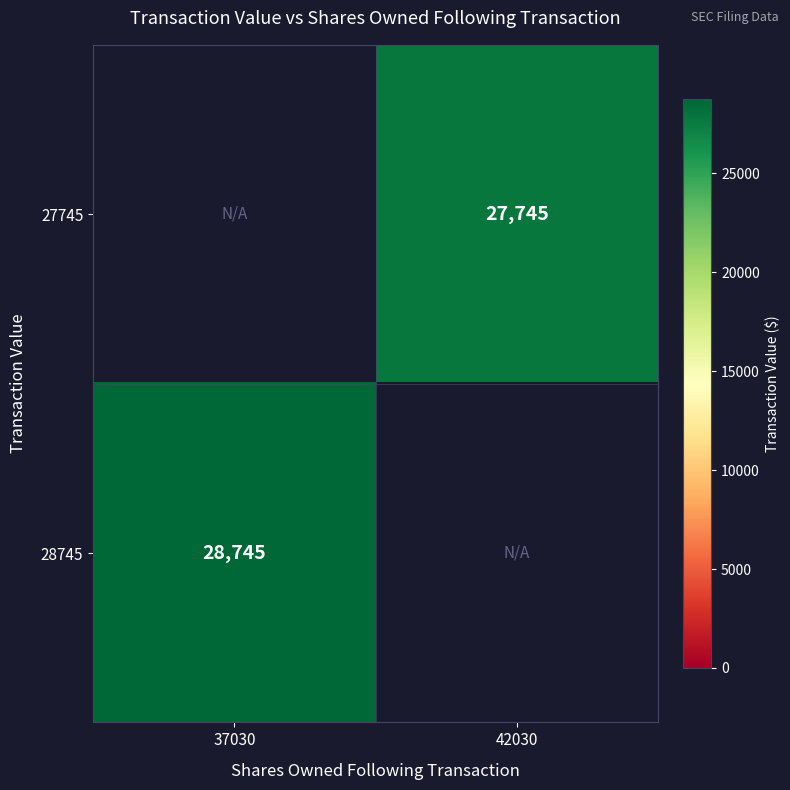

The 28745 series shows 11859 at 37030. True or false?

False